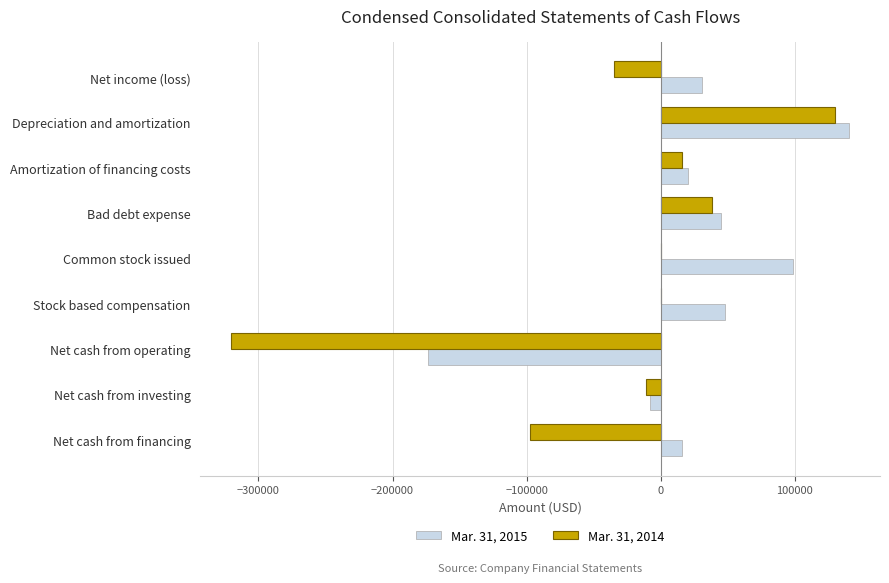

How many positive values does the Mar. 31, 2015 series have?

7